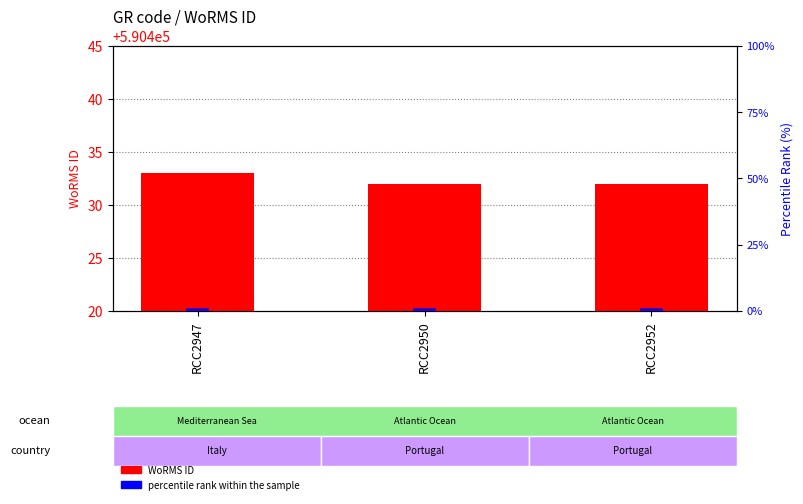

True or false: percentile rank within the sample has a value of 2 at RCC2947.

False